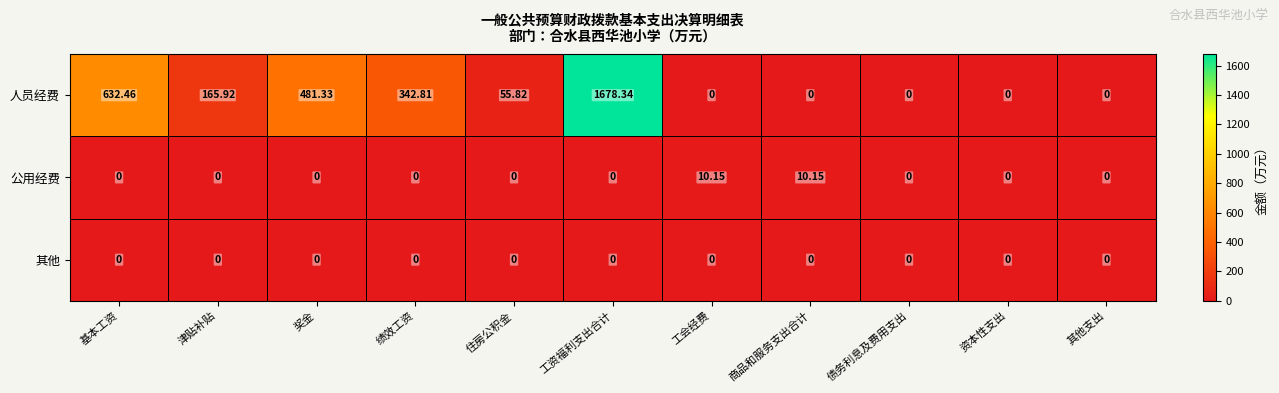

Where is 人员经费 nearest to the value 839?

基本工资